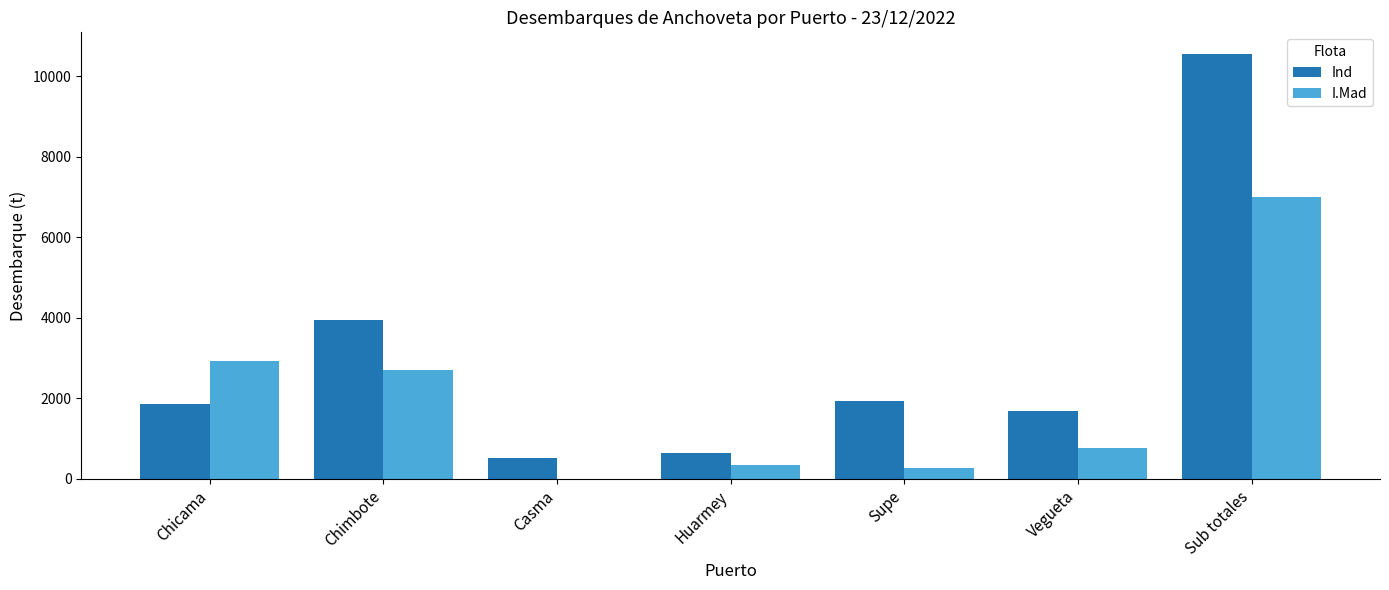

Is the value of Ind at Chicama greater than the value of I.Mad at Casma?

Yes